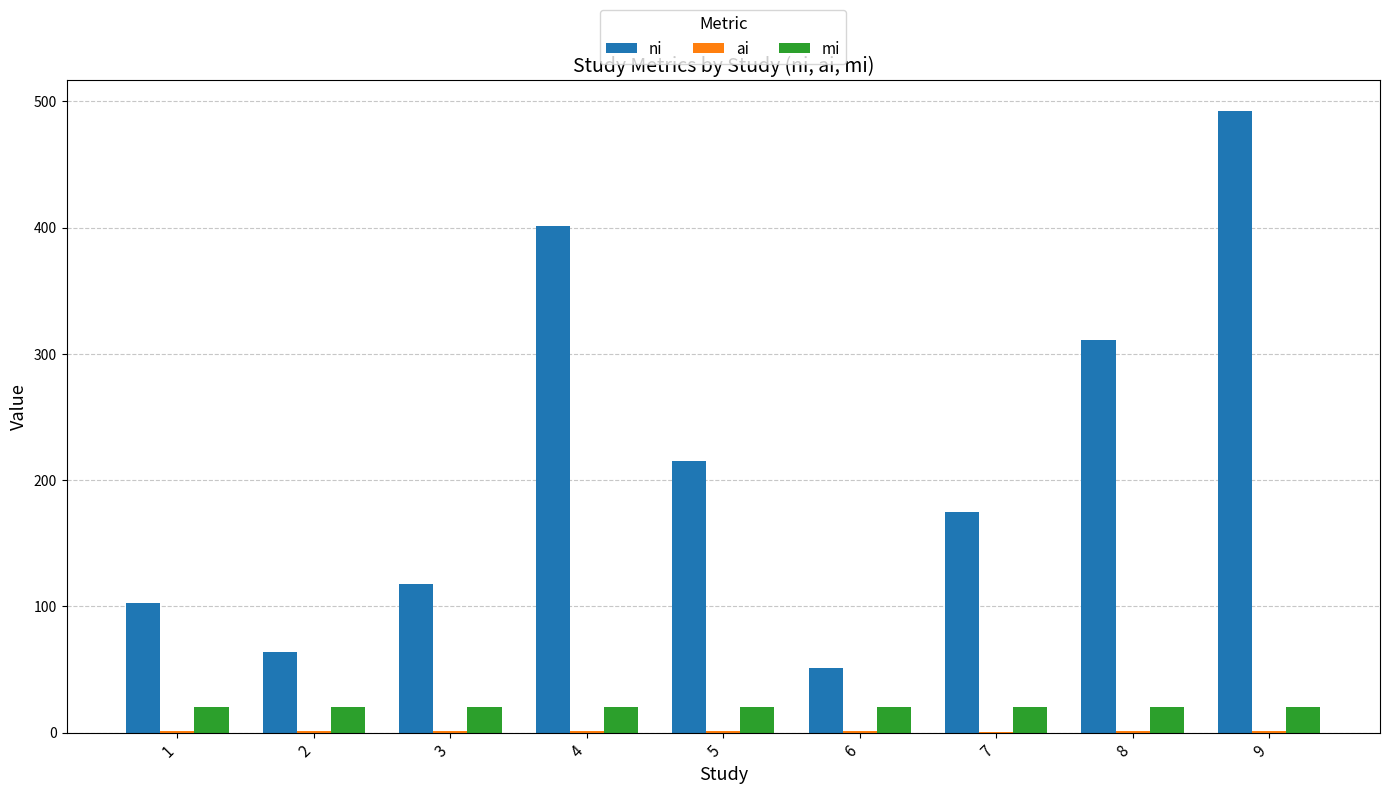

What is the sum of all ni values?

1930.0